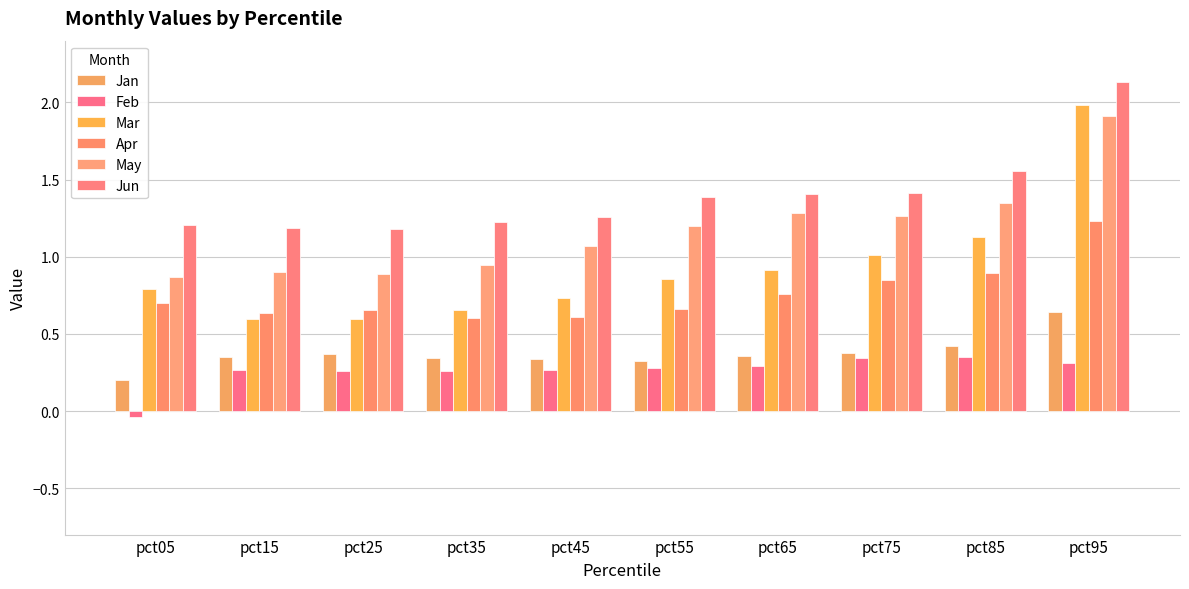

Rank the series by their maximum value, from highest to lowest.

Jun, Mar, May, Apr, Jan, Feb